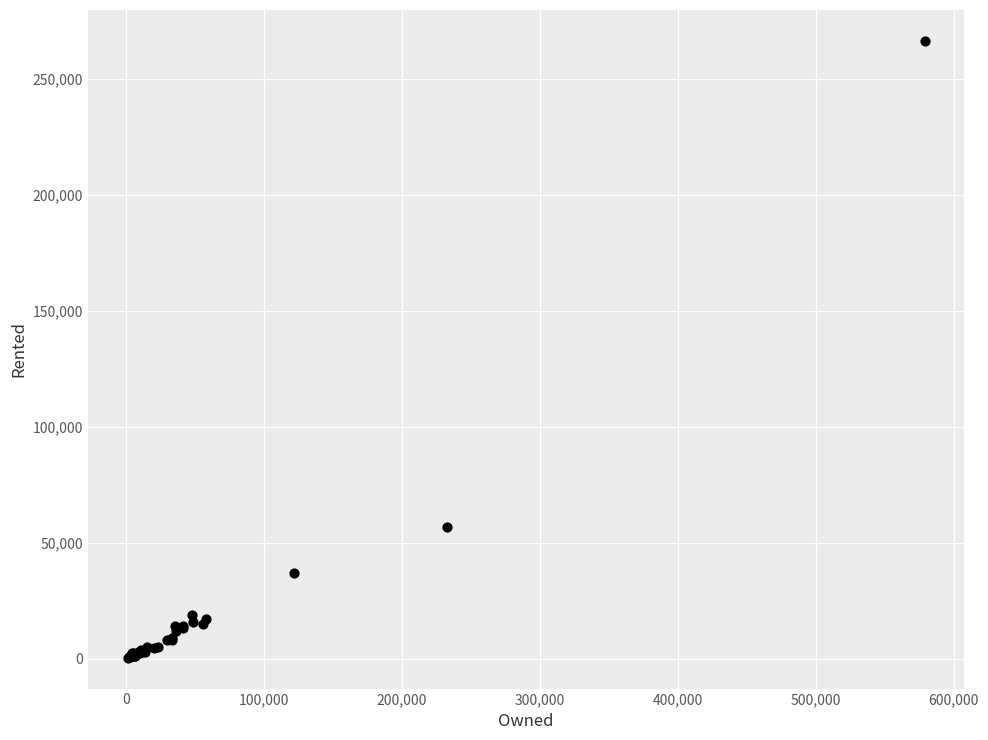

What Y value in the scatter plot is closest to 133315?

56613